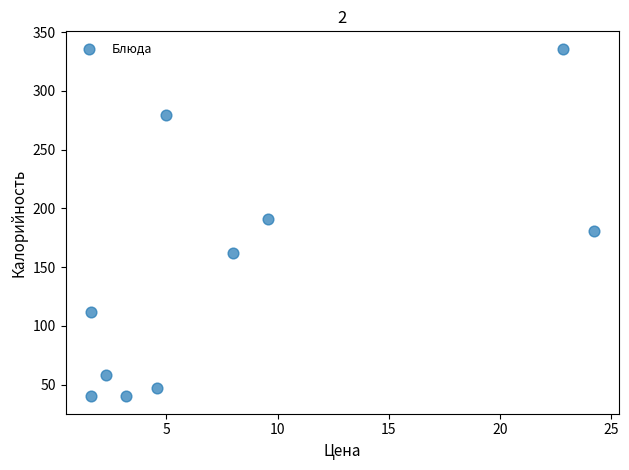

What is the average Y value?

144.5